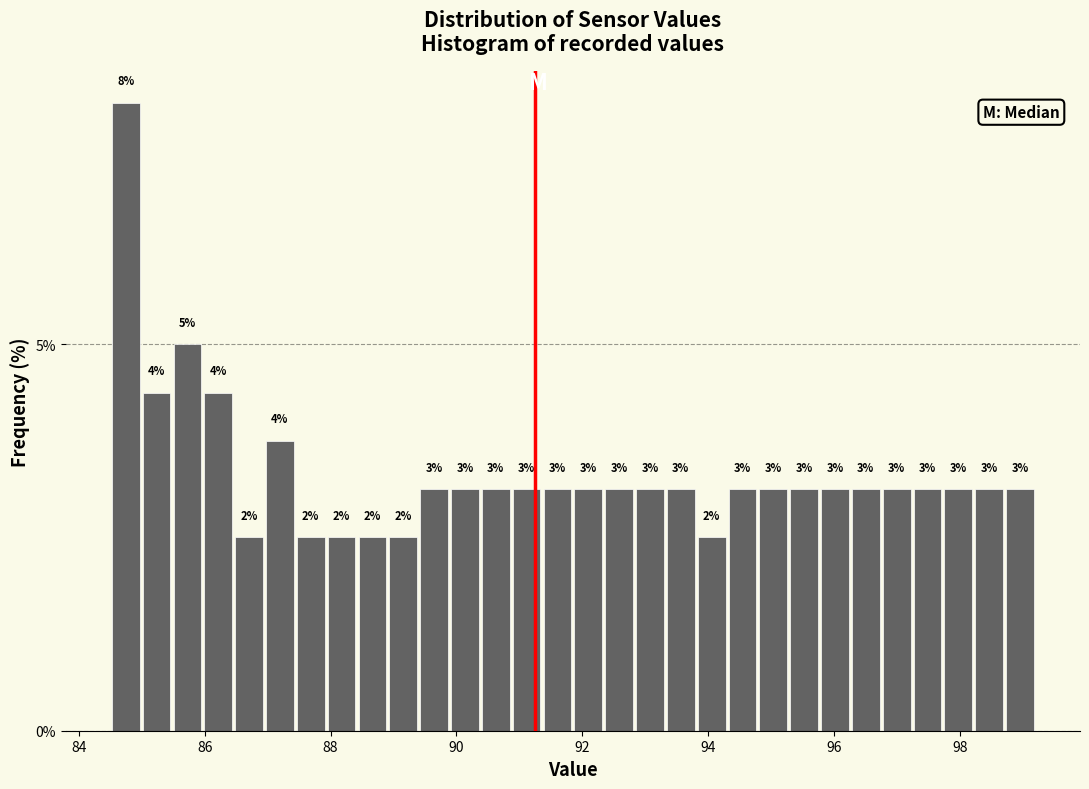

Read against the x-axis, roughly where is the centre of the tallest bar?

84.8